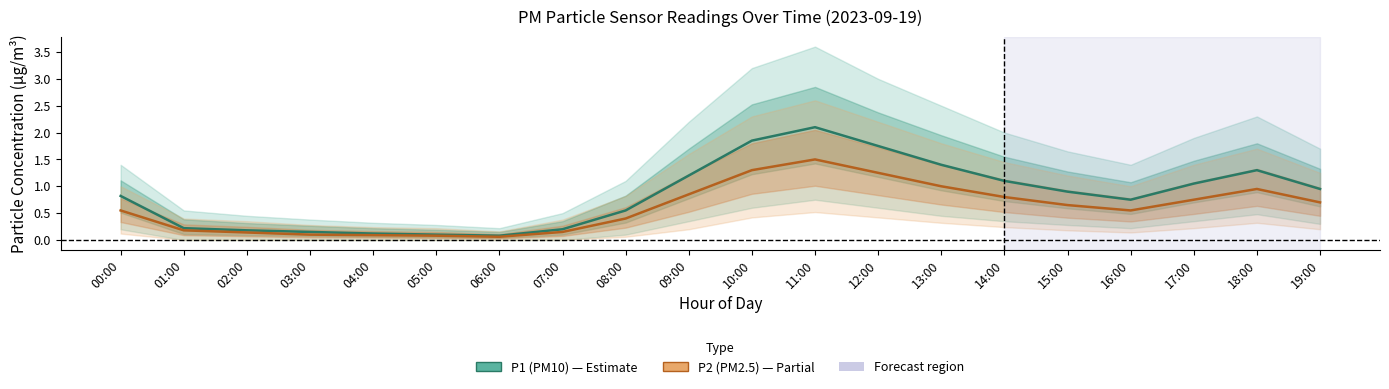

Reading left to right, transcribe all the data shown in this chart.

P1 (PM10): 00:00=0.8	01:00=0.2	02:00=0.2	03:00=0.1	04:00=0.1	05:00=0.1	06:00=0.1	07:00=0.2	08:00=0.6	09:00=1.2	10:00=1.9	11:00=2.1	12:00=1.8	13:00=1.4	14:00=1.1	15:00=0.9	16:00=0.8	17:00=1.1	18:00=1.3	19:00=0.9
P2 (PM2.5): 00:00=0.6	01:00=0.2	02:00=0.1	03:00=0.1	04:00=0.1	05:00=0.1	06:00=0.1	07:00=0.1	08:00=0.4	09:00=0.8	10:00=1.3	11:00=1.5	12:00=1.2	13:00=1.0	14:00=0.8	15:00=0.7	16:00=0.6	17:00=0.8	18:00=0.9	19:00=0.7